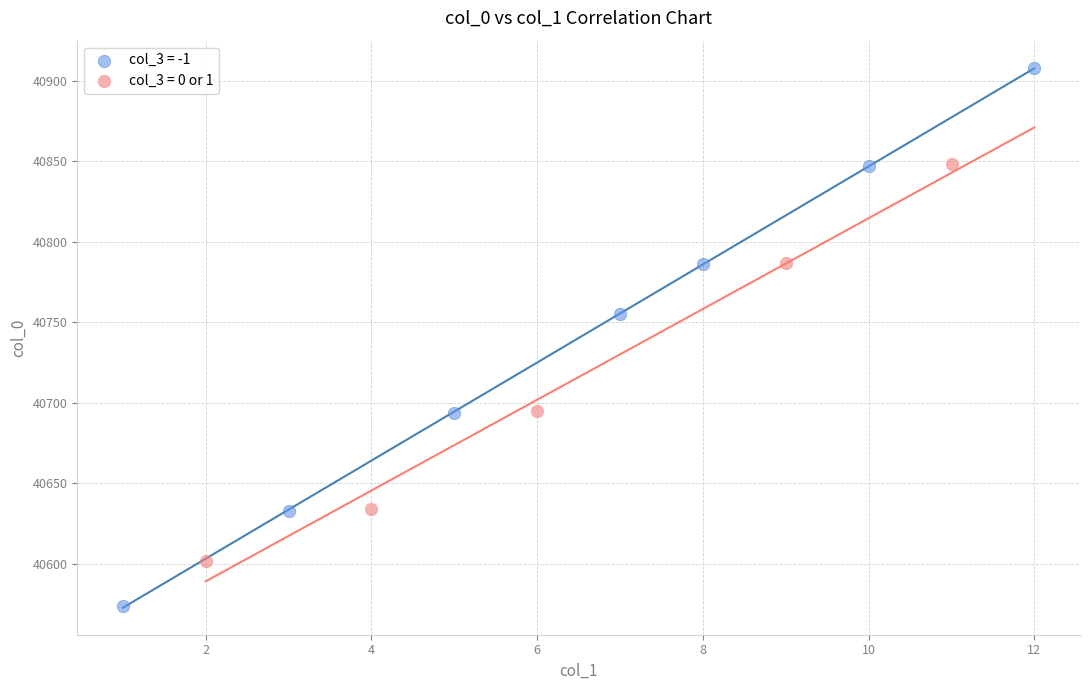

Which series has the largest Y range (max minus min)?

col_3 = -1